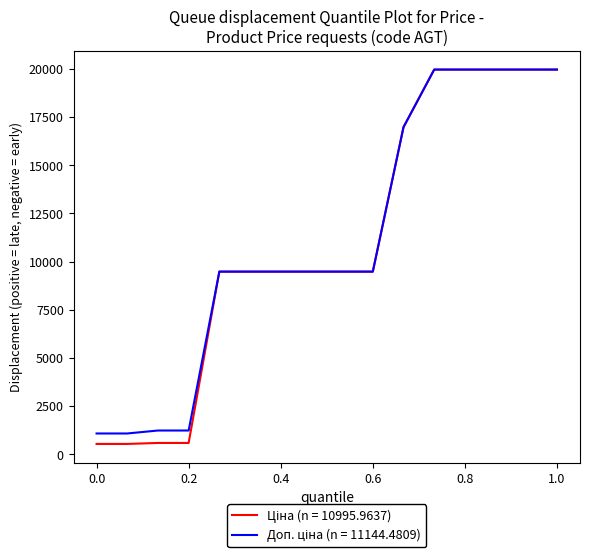

What is the smallest value displayed?

539.0